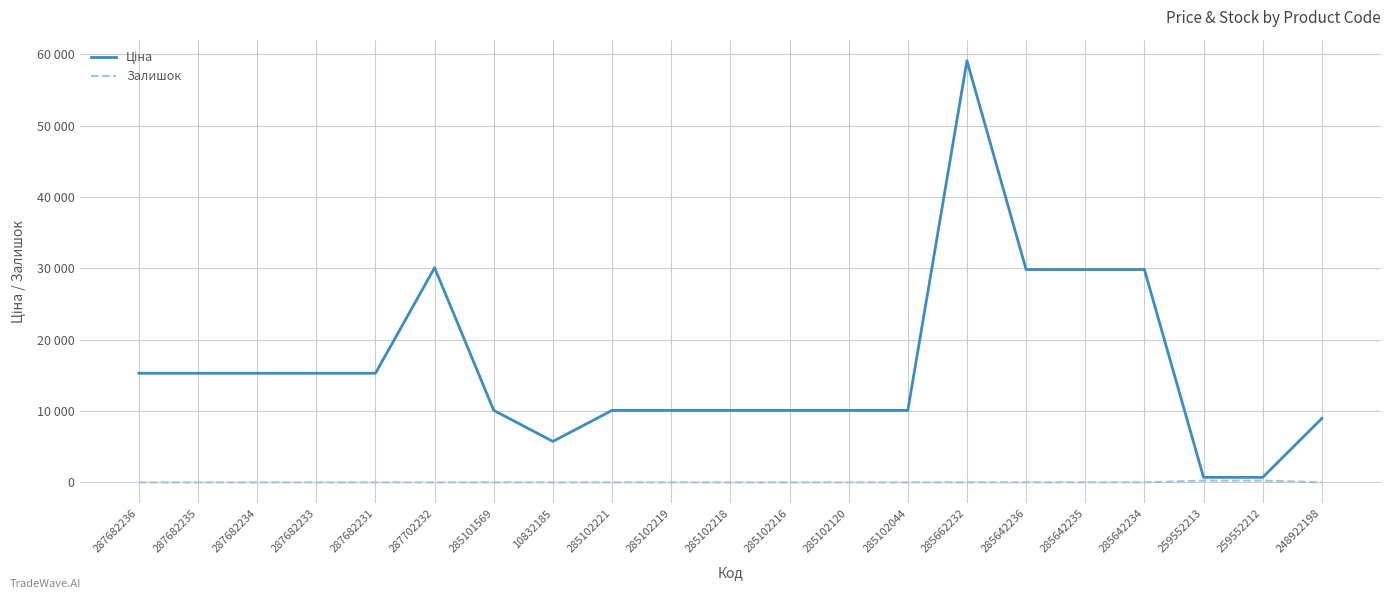

What is the spread (max minus min) of values at 285101569?

10081.8